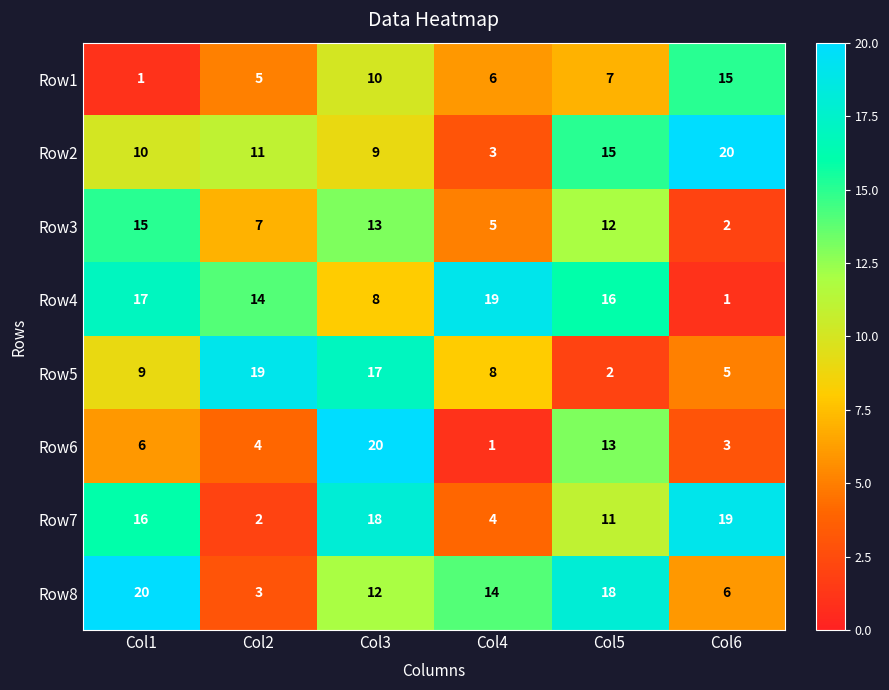

The value of Row1 at Col6 is 24. True or false?

False